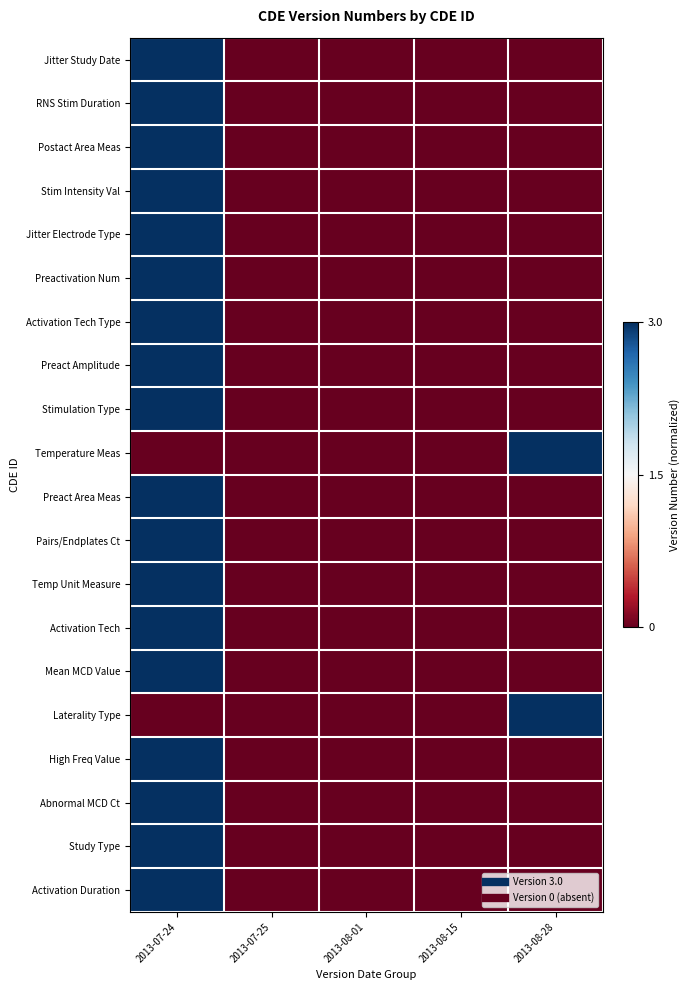

List the series in order of their peak value, lowest first.

Jitter Study Date, RNS Stim Duration, Postact Area Meas, Stim Intensity Val, Jitter Electrode Type, Preactivation Num, Activation Tech Type, Preact Amplitude, Stimulation Type, Temperature Meas, Preact Area Meas, Pairs/Endplates Ct, Temp Unit Measure, Activation Tech, Mean MCD Value, Laterality Type, High Freq Value, Abnormal MCD Ct, Study Type, Activation Duration